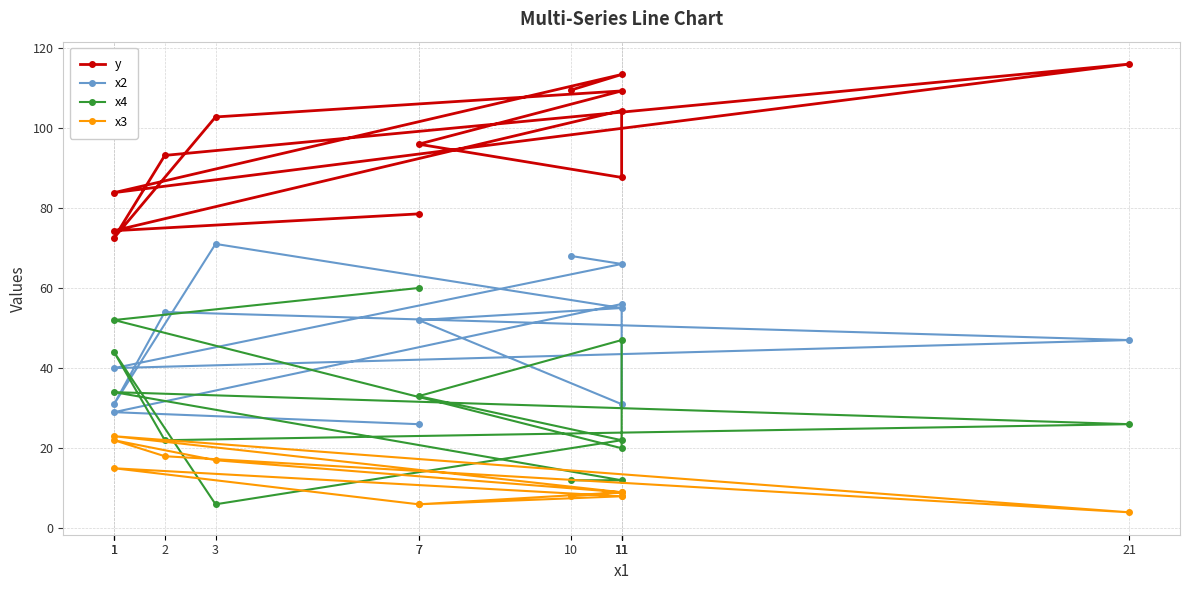

Reading left to right, list all the values displayed in this chart.

y: 7=78.5	1=74.3	11=104.3	11=87.6	7=95.9	11=109.2	3=102.7	1=72.5	2=93.1	21=115.9	1=83.8	11=113.3	10=109.4
x2: 7=26.0	1=29.0	11=56.0	11=31.0	7=52.0	11=55.0	3=71.0	1=31.0	2=54.0	21=47.0	1=40.0	11=66.0	10=68.0
x4: 7=60.0	1=52.0	11=20.0	11=47.0	7=33.0	11=22.0	3=6.0	1=44.0	2=22.0	21=26.0	1=34.0	11=12.0	10=12.0
x3: 7=6.0	1=15.0	11=8.0	11=8.0	7=6.0	11=9.0	3=17.0	1=22.0	2=18.0	21=4.0	1=23.0	11=9.0	10=8.0